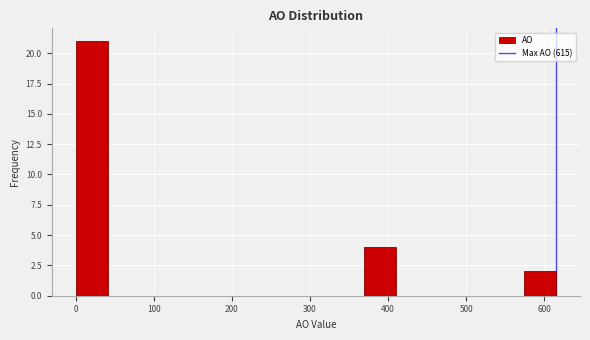

Over which range of the x-axis is the bar tallest?

0 to 41